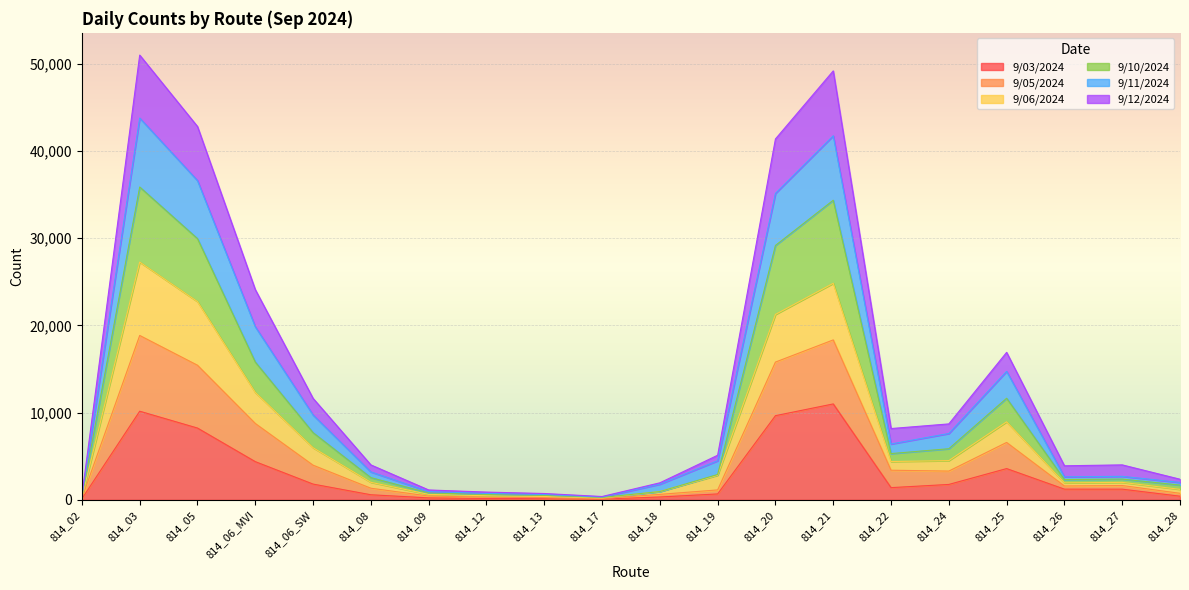

The value of 9/03/2024 at 814_06_MVI is 4374. True or false?

True